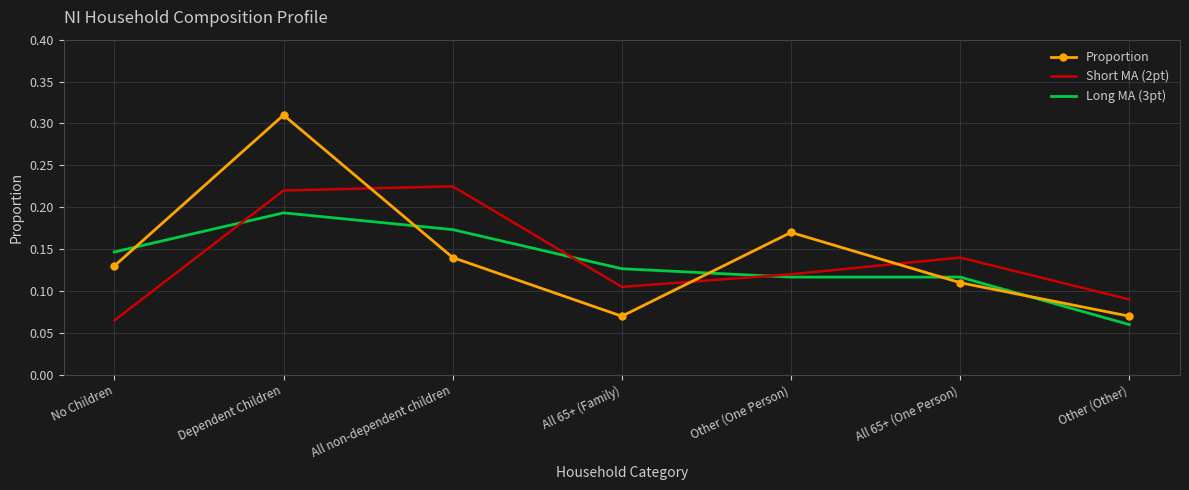

Which series ends up on top after the final intersection of Proportion and Short MA (2pt)?

Short MA (2pt)